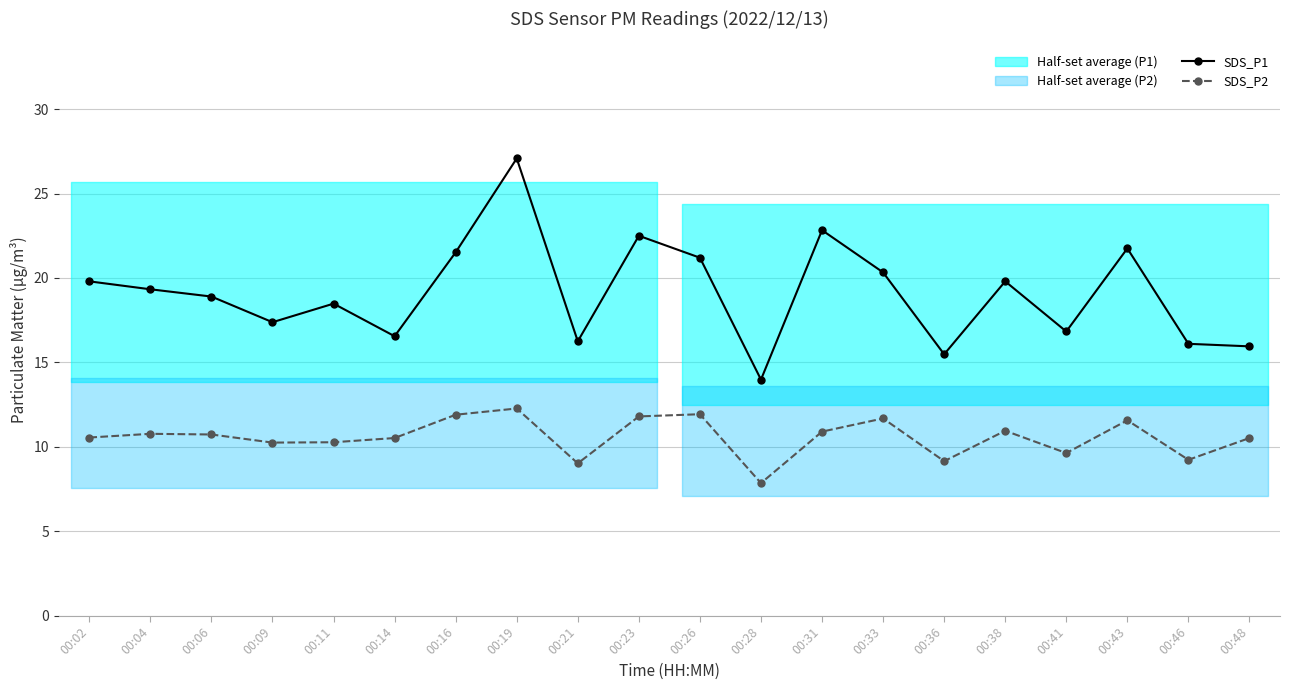

What is the total value across all series at 00:14?

27.1